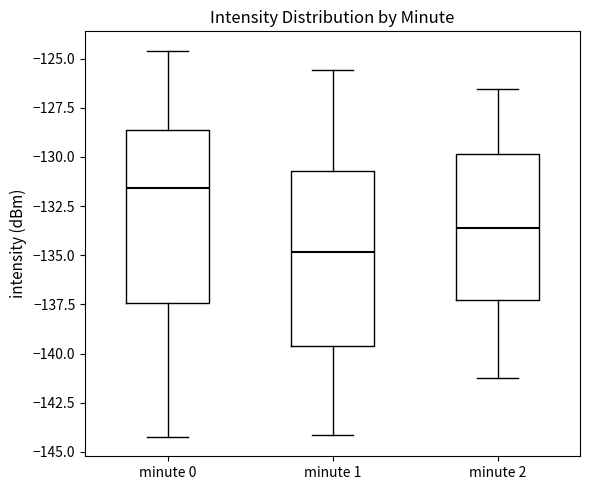

Reading left to right, transcribe this box plot: for each box, give where its median line is, the range the box spans, and where its two whiskers end, as read against the y-axis. The values are not printed on the chart, so give them approximately, as read against the axis.

minute 0: median -131.5, box -137.5 to -128.5, whiskers -144.0 to -124.5
minute 1: median -135.0, box -139.5 to -130.5, whiskers -144.0 to -125.5
minute 2: median -133.5, box -137.5 to -130.0, whiskers -141.5 to -126.5